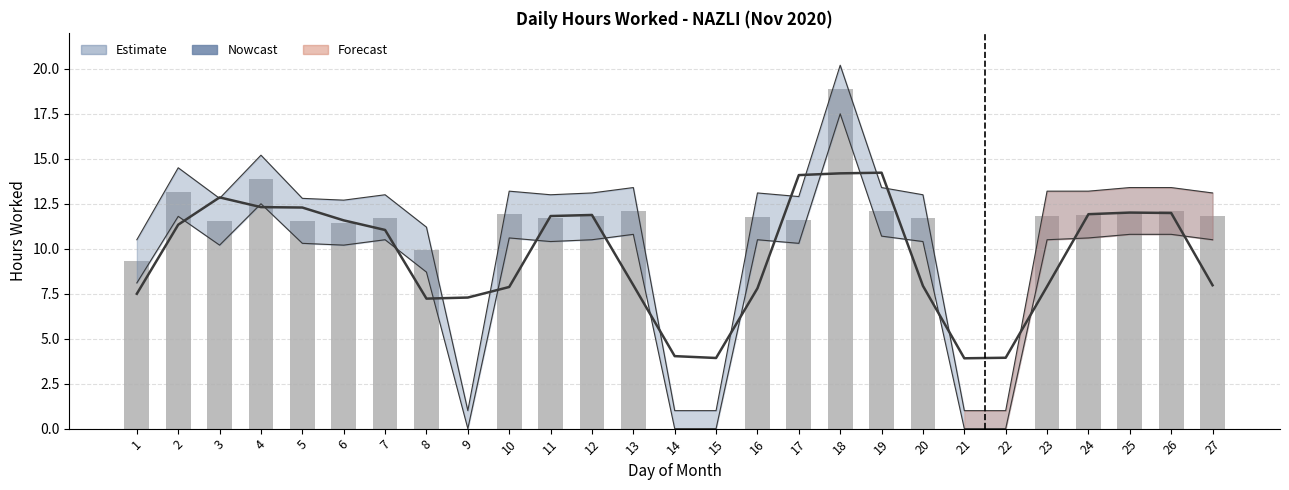

How many data points in Hours Worked are above 11?

20